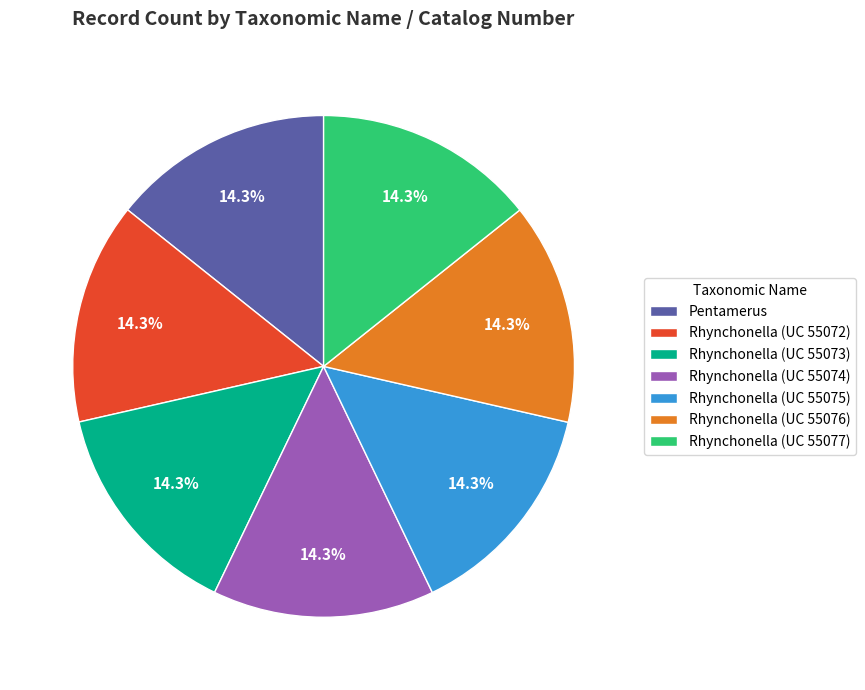

What percentage do Rhynchonella (UC 55073) and Rhynchonella (UC 55074) together represent?

28.6%